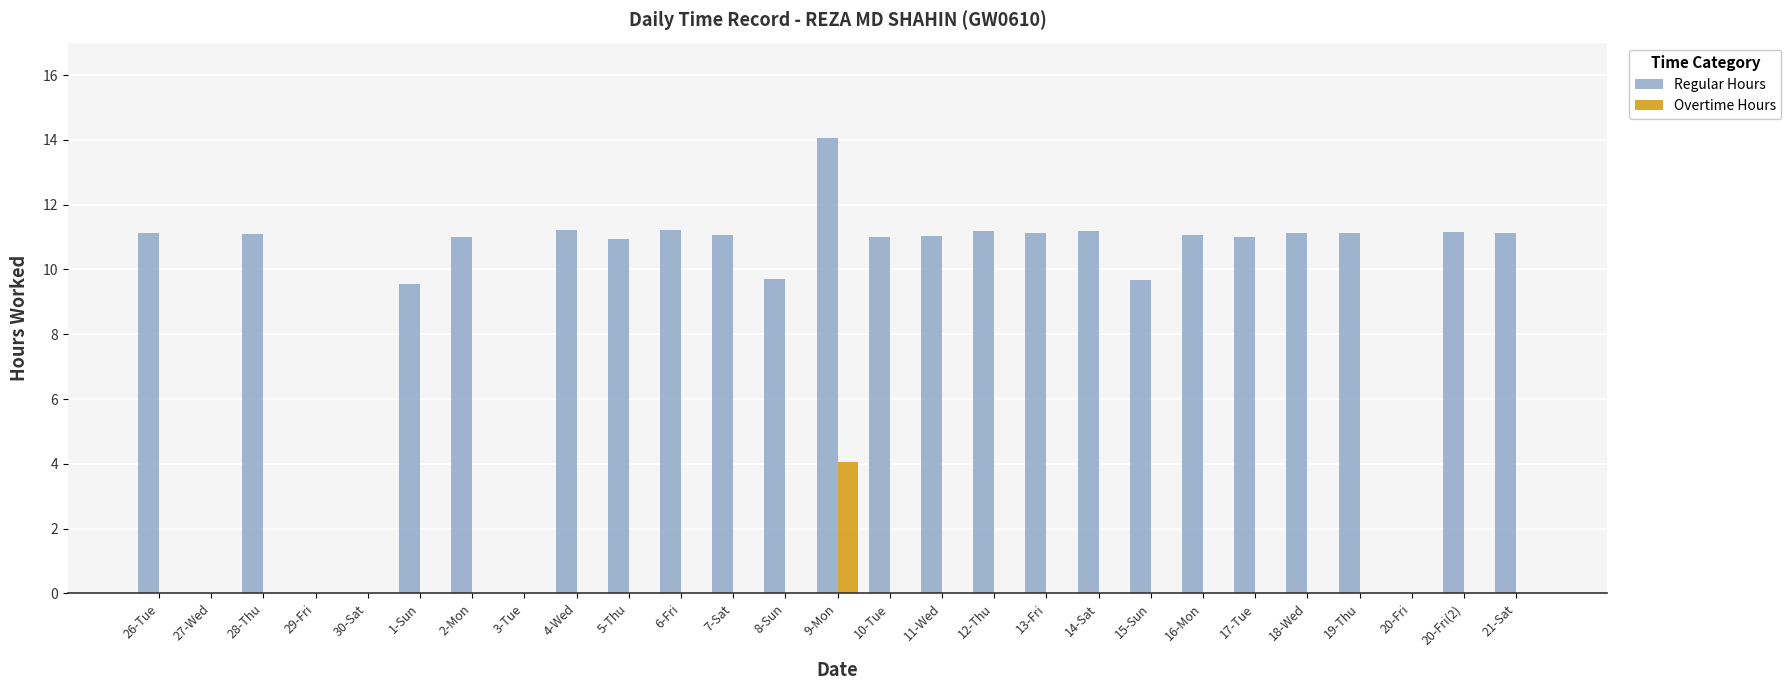

At which category does the chart reach its peak across all series?

9-Mon